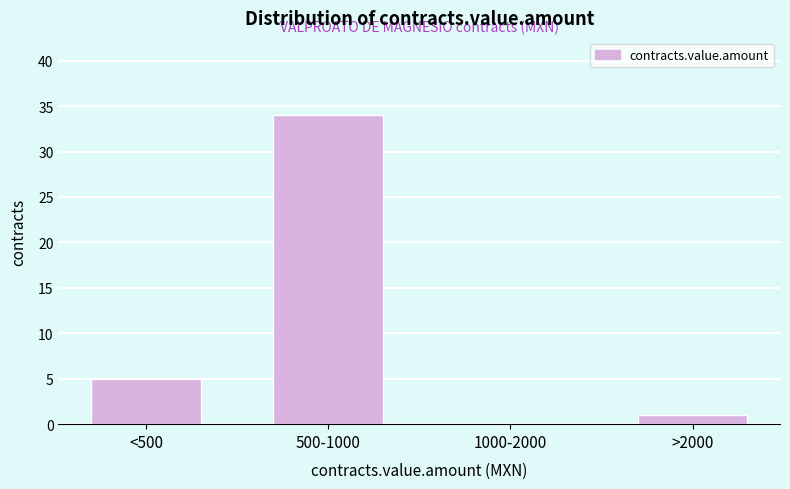

Reading left to right, transcribe all the data shown in this chart.

<500=5	500-1000=34	1000-2000=0	>2000=1